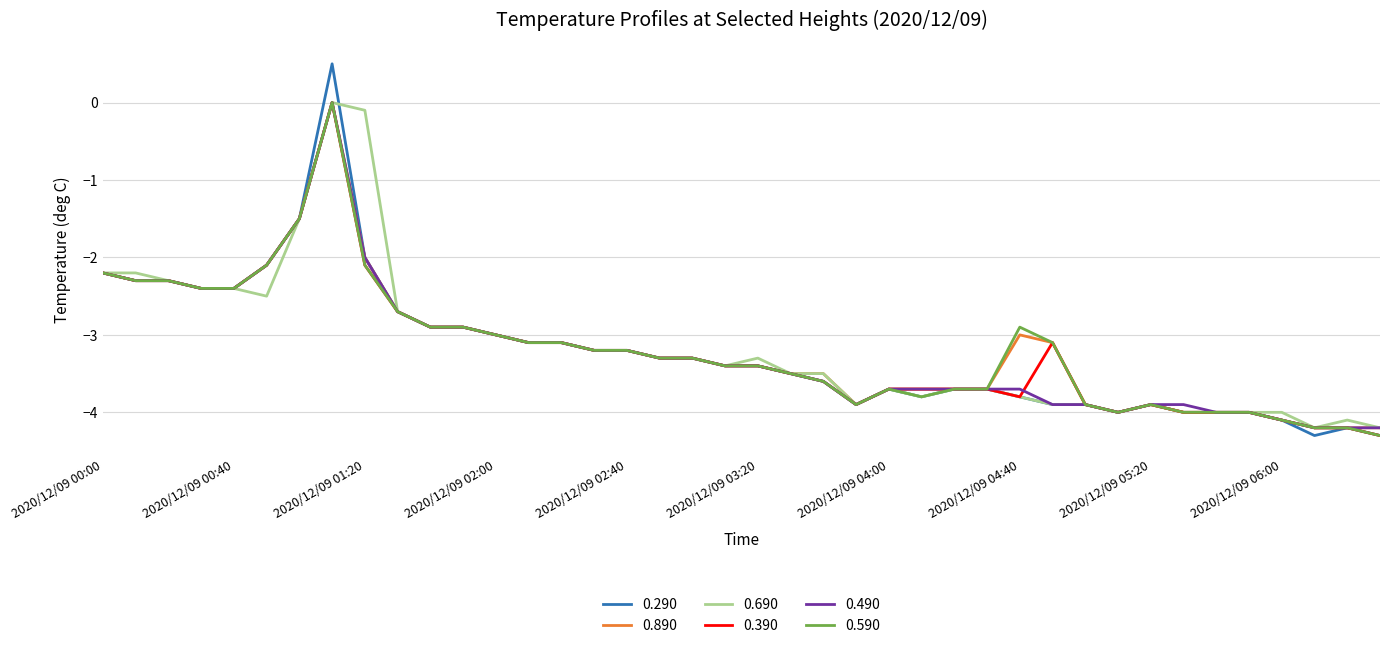

What is the smallest value displayed?

-4.3